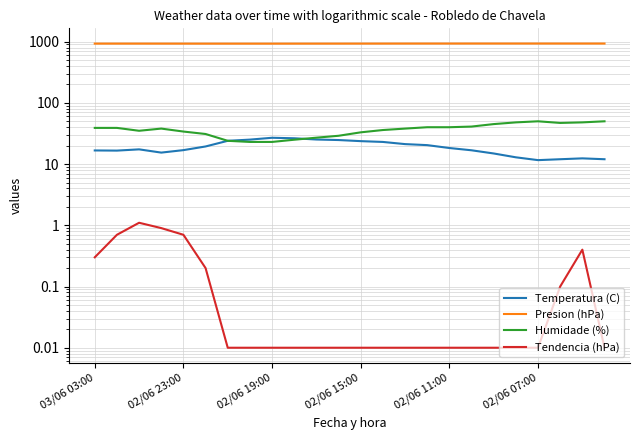

What is the sum of the Presion (hPa) values at 14 and 02/06 19:00?

1859.2